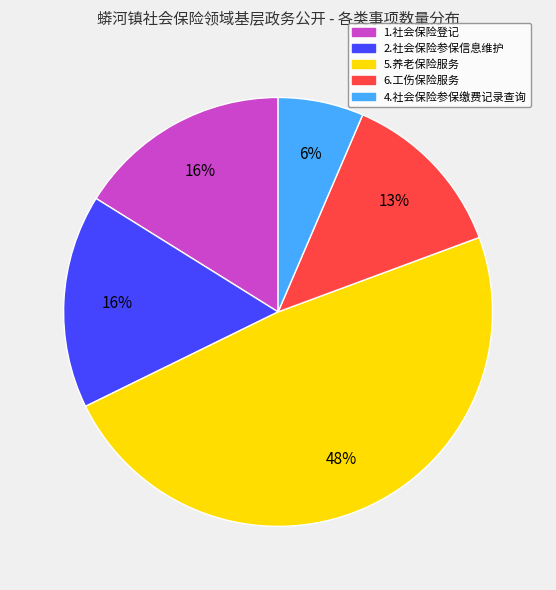

Is there a majority slice in this chart?

No